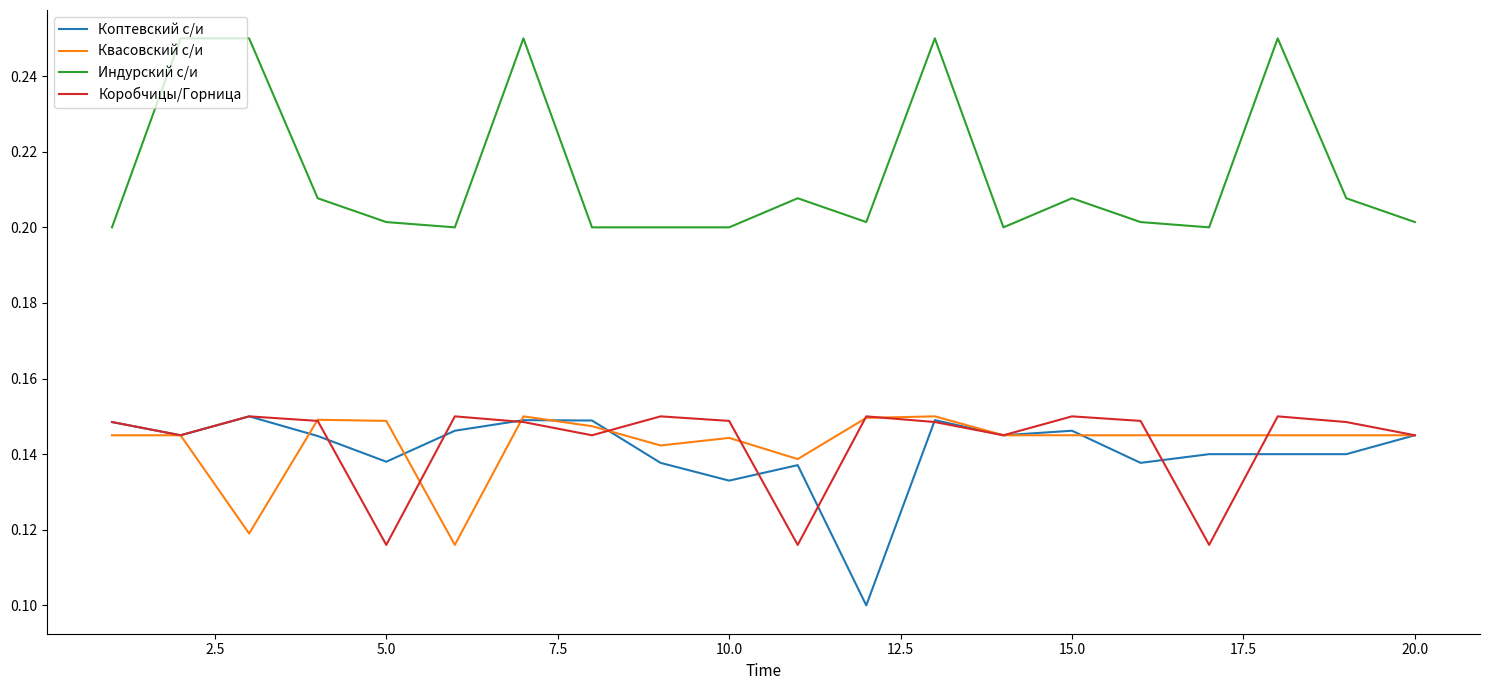

Which series has the largest total across all categories?

Индурский с/и